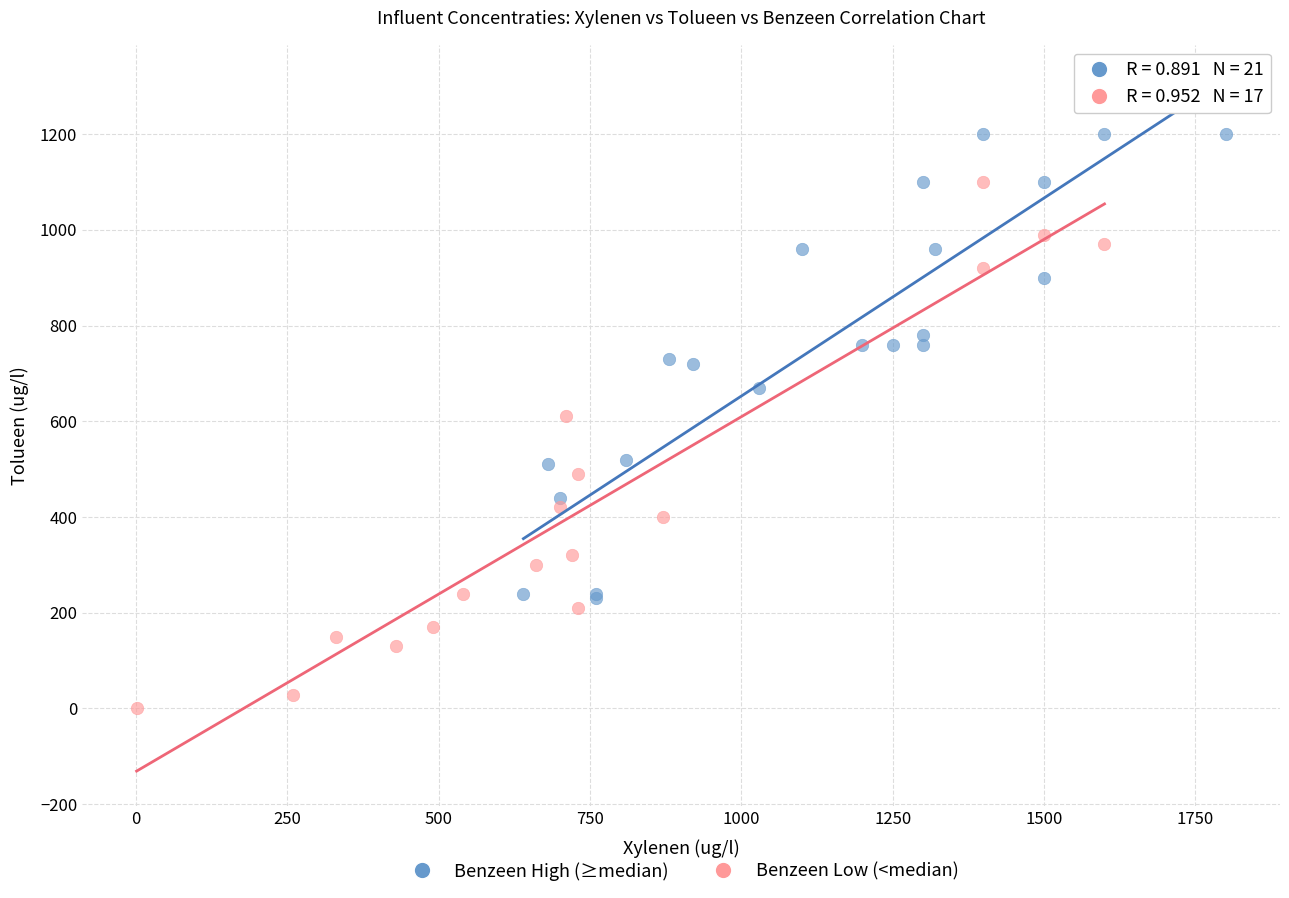

Which series contains the highest Y value?

Benzeen High (≥median)